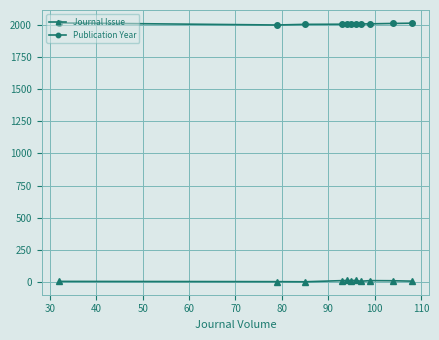

Count the number of data series in this chart.

2